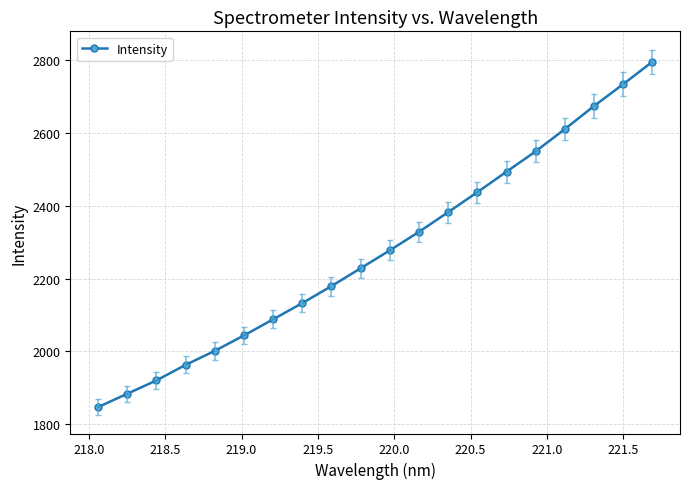

What is the value of the 10th point from the left?

2228.2